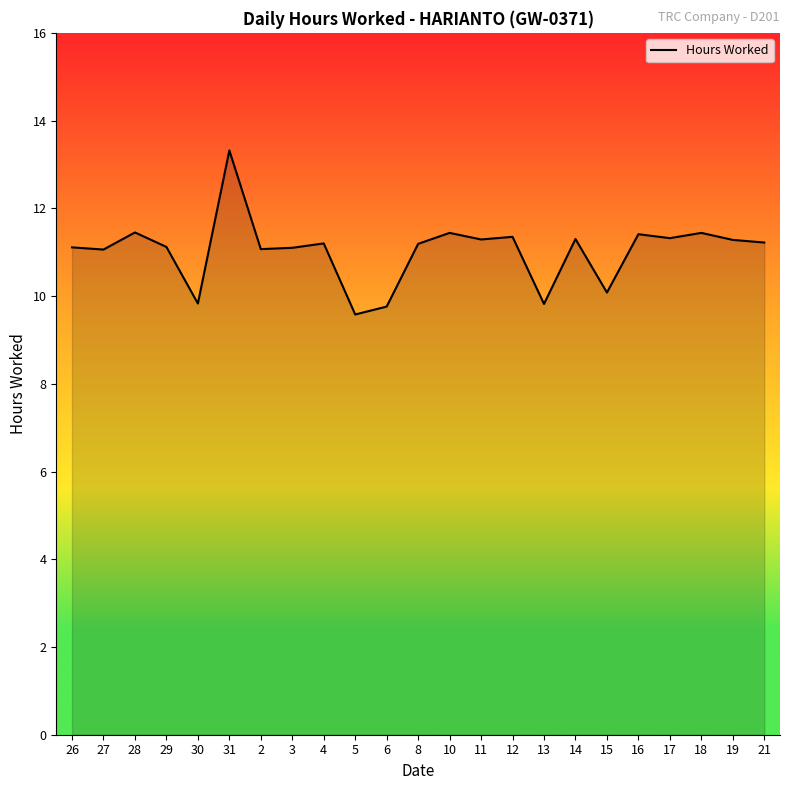

Which has a higher value, 15 or 28?

28